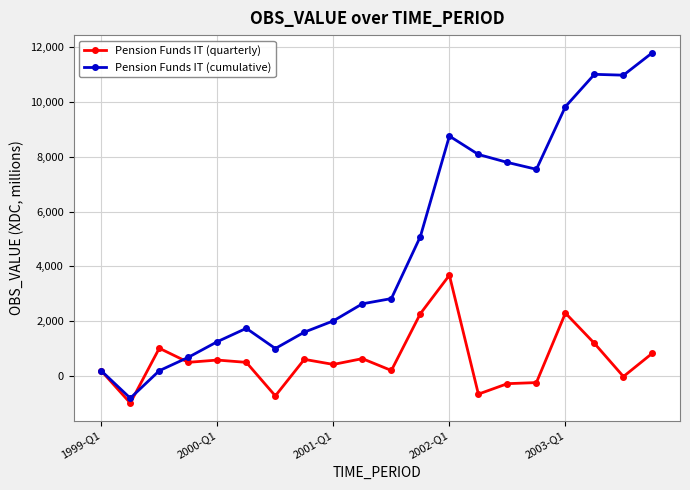

What are all the series names shown in the legend?

Pension Funds IT (quarterly), Pension Funds IT (cumulative)